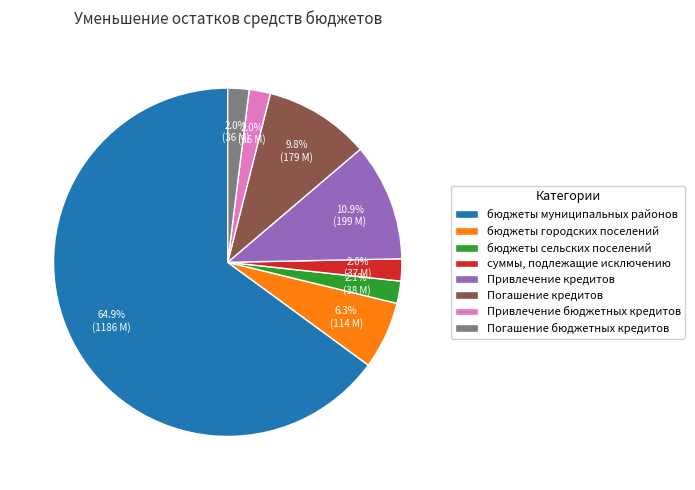

To the nearest percent, what is the difference between the largest and smallest slice percentages?

63%